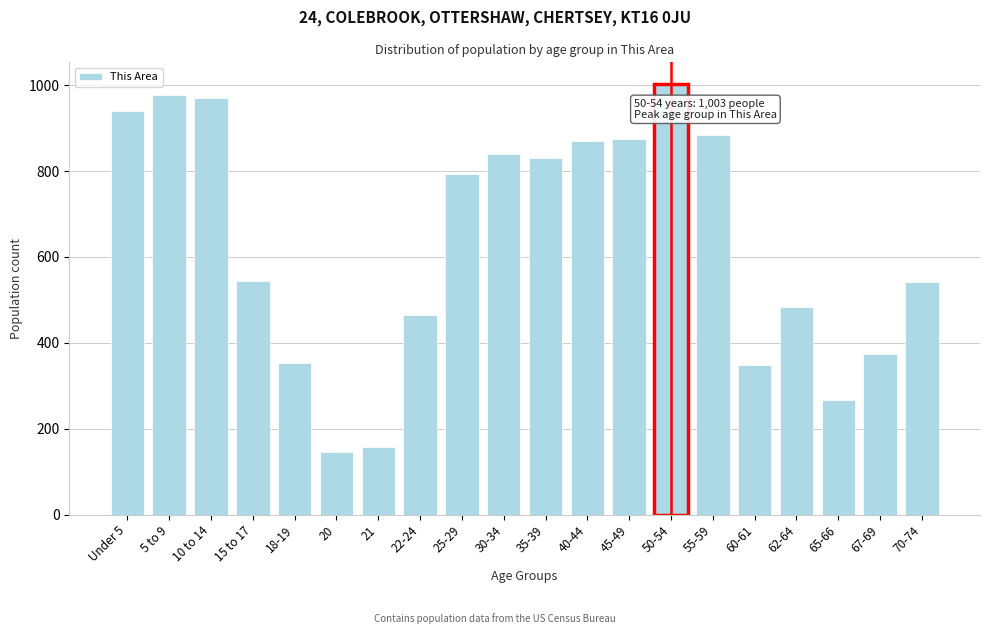

The chart shows a value of 590 at 55-59. True or false?

False